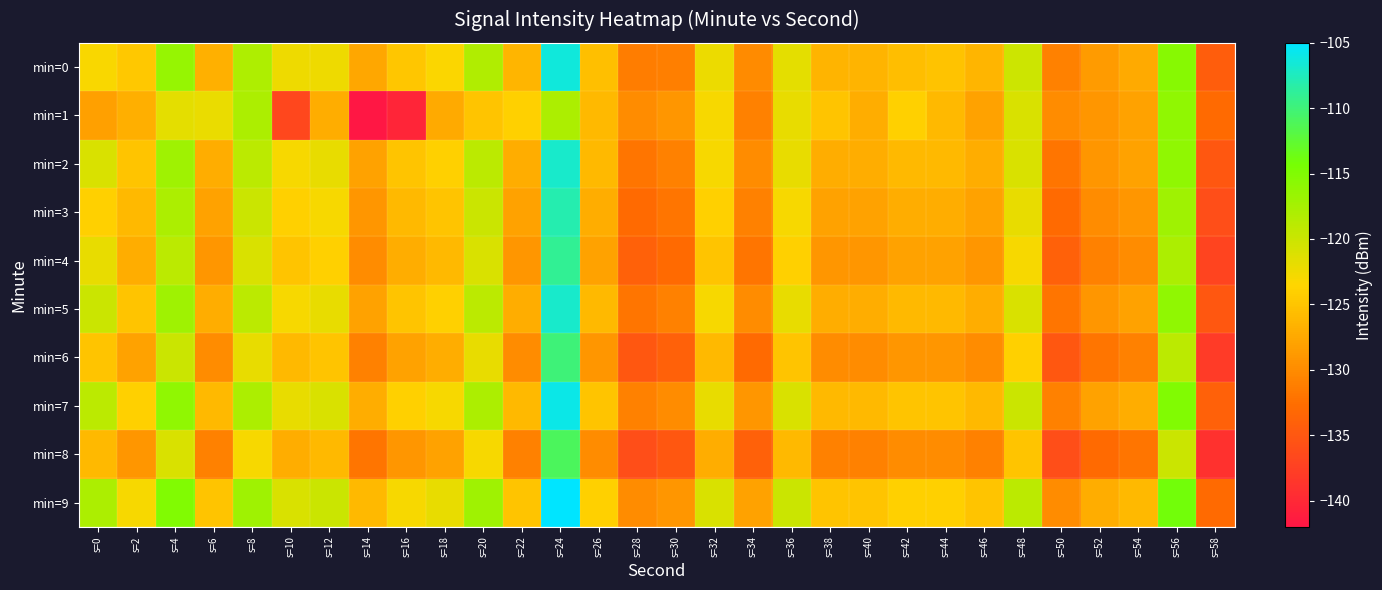

At s=58, list the series in order from smallest to largest.

min=8, min=6, min=4, min=3, min=2, min=5, min=0, min=7, min=1, min=9